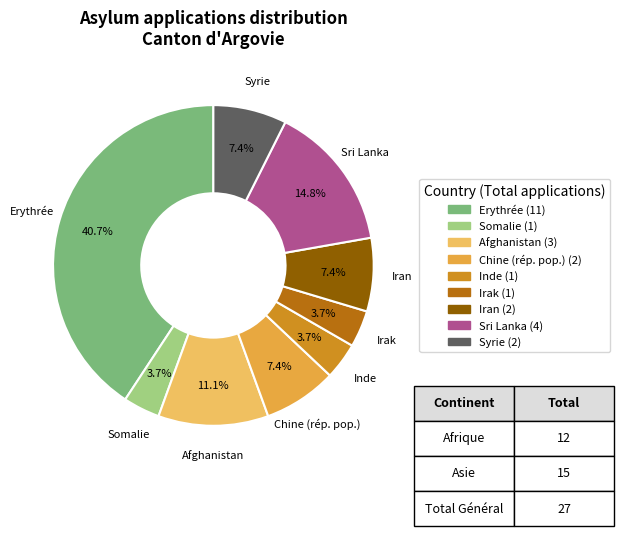

Is there a majority slice in this chart?

No